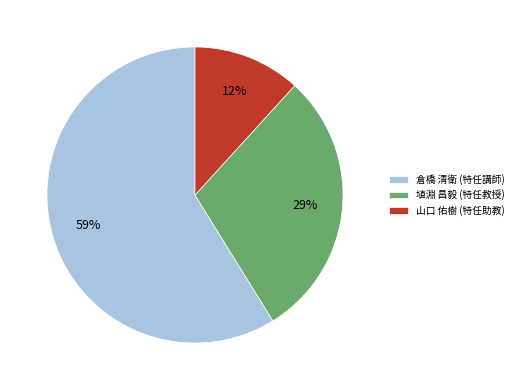

Which has a higher value, 山口 佑樹 (特任助教) or 倉橋 清衛 (特任講師)?

倉橋 清衛 (特任講師)